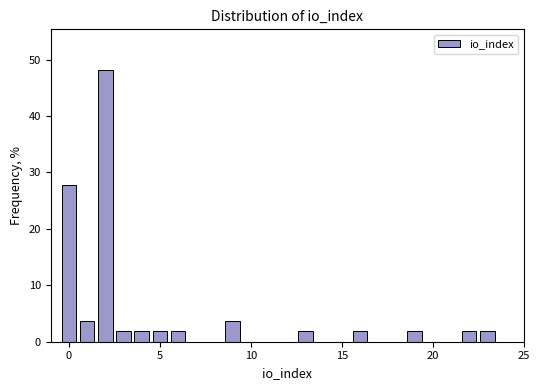

Around what value on the x-axis is the tallest bar? Give the approximate position of its centre, as read against the axis.

2.0